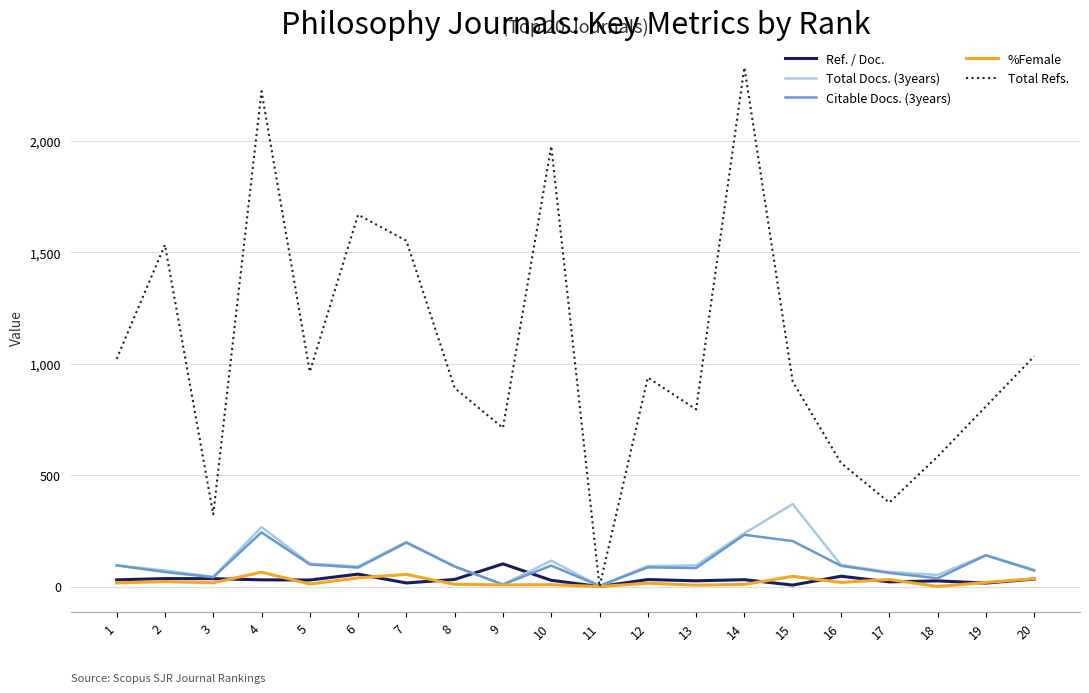

At which category does Total Refs. reach its first local peak?

2